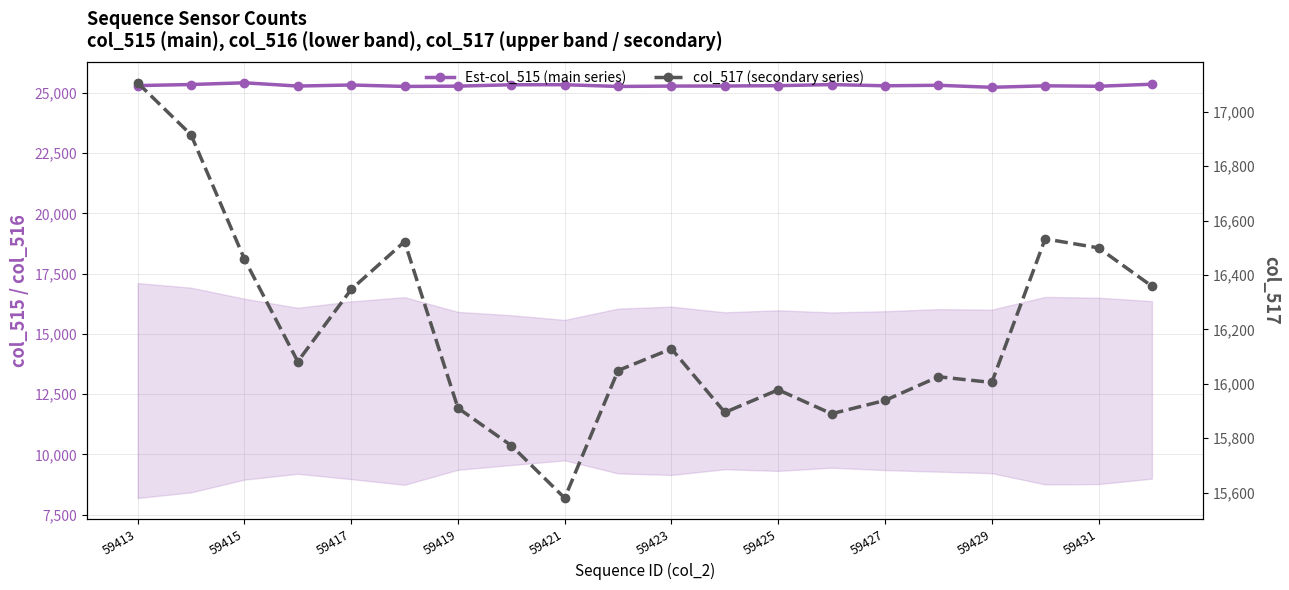

Read the Est-col_515 (main series) value at 15, to the nearest 50.

25300